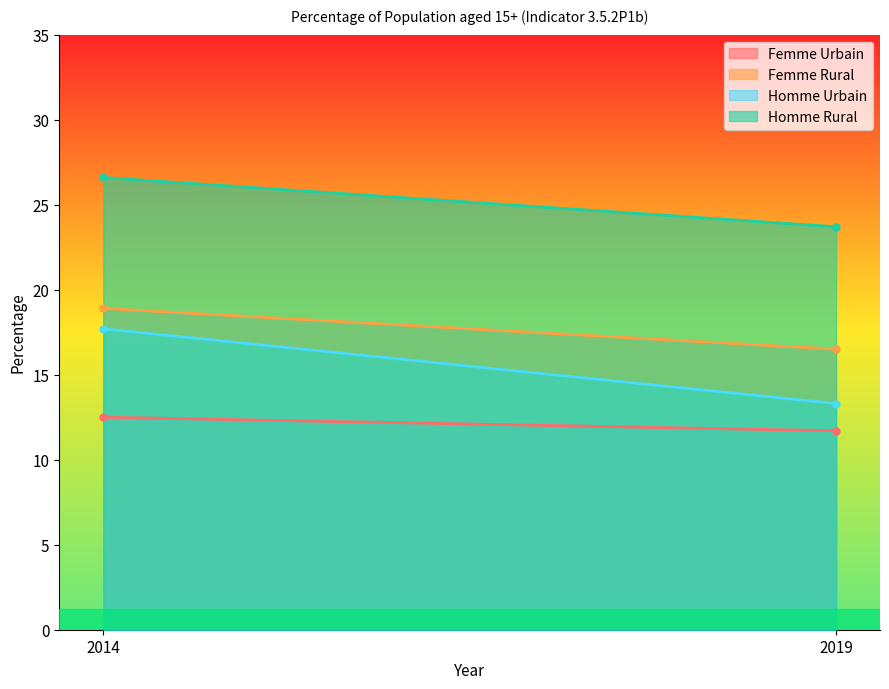

Rank the series at 2014 from highest to lowest value.

Homme Rural, Femme Rural, Homme Urbain, Femme Urbain